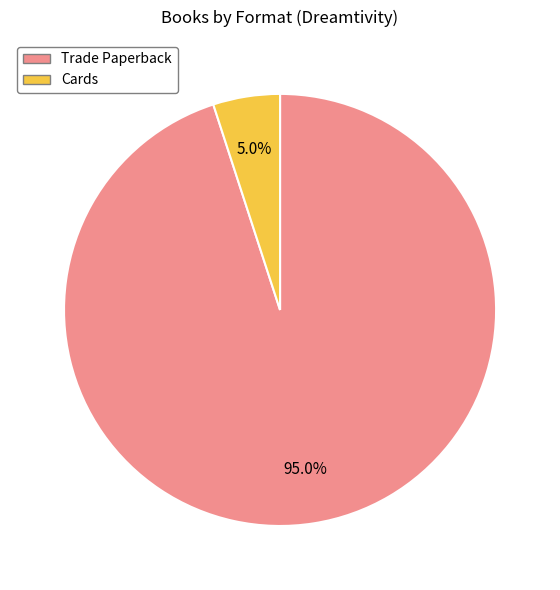

Is the sum of Trade Paperback and Cards greater than half?

Yes